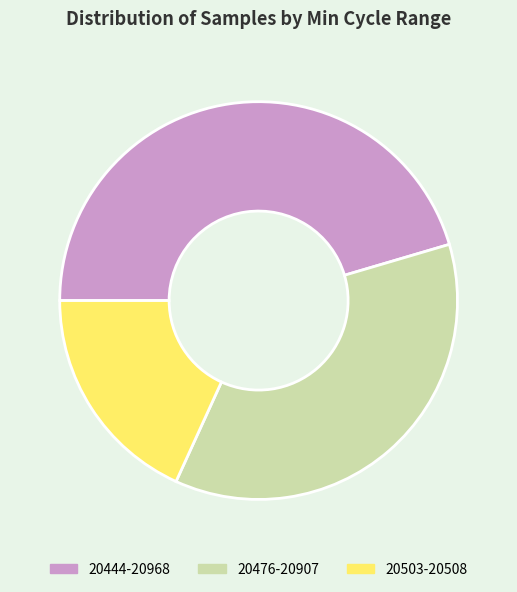

Is the sum of 20444-20968 and 20503-20508 greater than half?

Yes